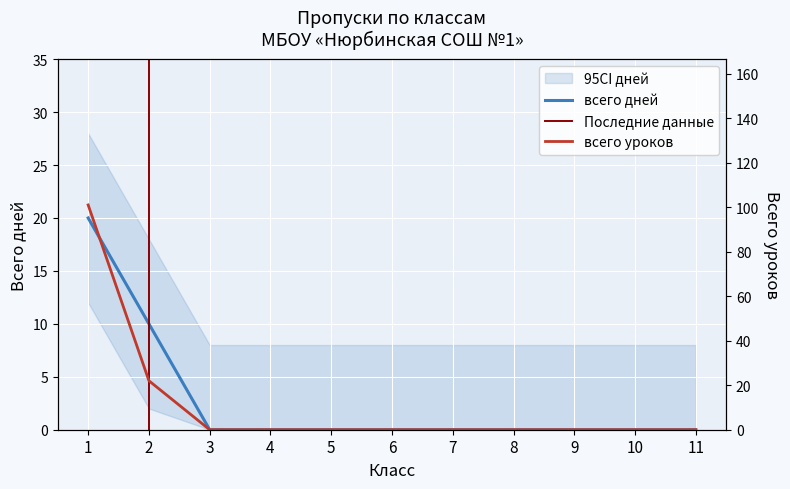

At how many categories does at least one series exceed 39?

1